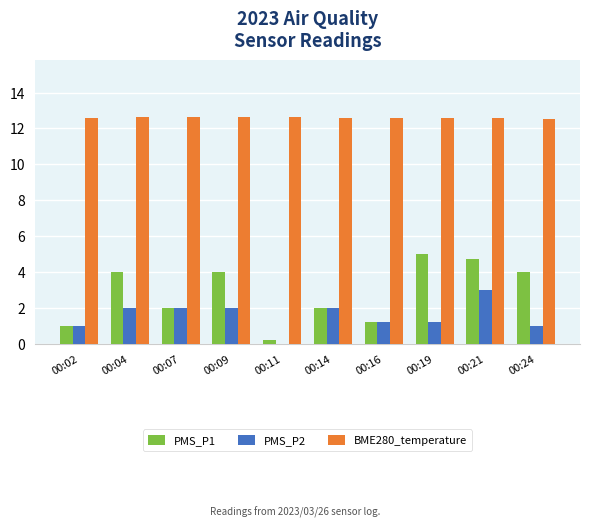

At which category is the sum across all series the highest?

00:21